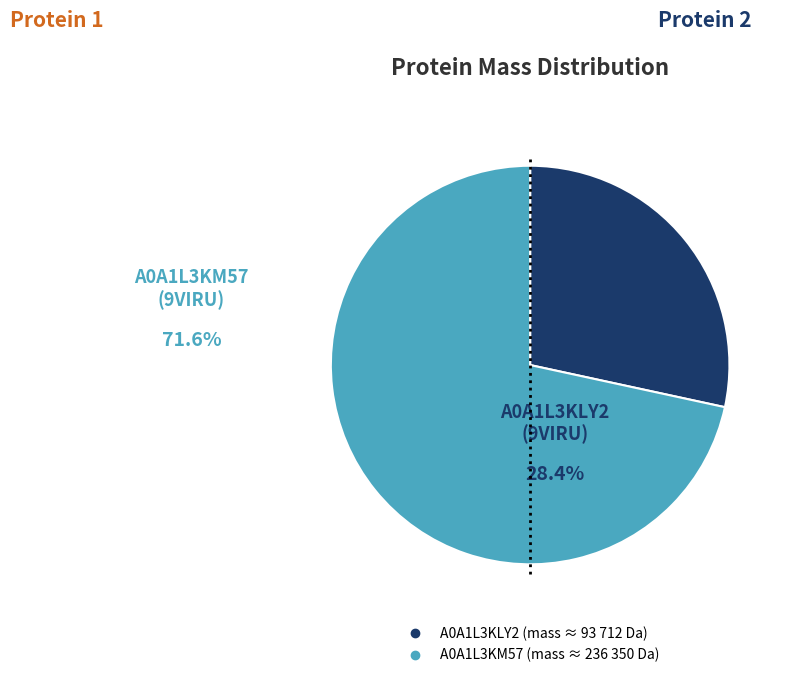

Does any single category account for the majority?

Yes